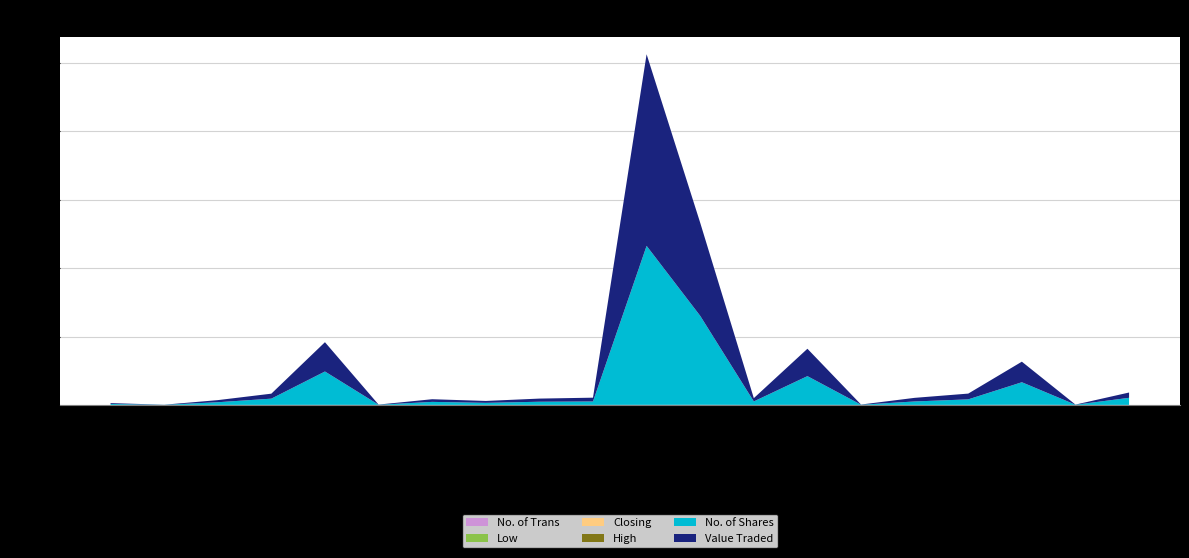

Reading left to right, what are all the values shown in this chart?

Value Traded: 251.0	23.0	618.0	1459.0	8570.0	44.0	780.0	562.0	921.0	1110.0	56040.0	27216.0	960.0	8007.0	50.0	1060.0	1687.0	6014.0	39.0	1551.0
No. of Shares: 273.0	26.0	773.0	1821.0	9757.0	50.0	877.0	593.0	920.0	1000.0	46501.0	26016.0	1010.0	8406.0	50.0	1000.0	1606.0	6592.0	50.0	2067.0
High: 0.9	1.0	0.8	0.8	0.9	0.9	0.9	0.9	1.1	1.1	1.2	1.1	0.9	1.0	1.0	1.1	1.1	1.0	0.8	0.8
Closing: 0.9	1.0	0.8	0.8	0.8	0.9	0.9	0.9	1.0	1.1	1.2	1.1	0.9	1.0	1.0	1.1	1.1	1.0	0.8	0.8
Low: 0.9	0.8	0.8	0.8	0.8	0.9	0.9	0.9	1.0	1.1	1.1	0.9	0.9	0.9	1.0	1.1	1.0	0.8	0.8	0.8
No. of Trans: 1.0	4.0	5.0	5.0	12.0	1.0	3.0	2.0	4.0	1.0	12.0	27.0	3.0	8.0	2.0	2.0	12.0	34.0	1.0	3.0